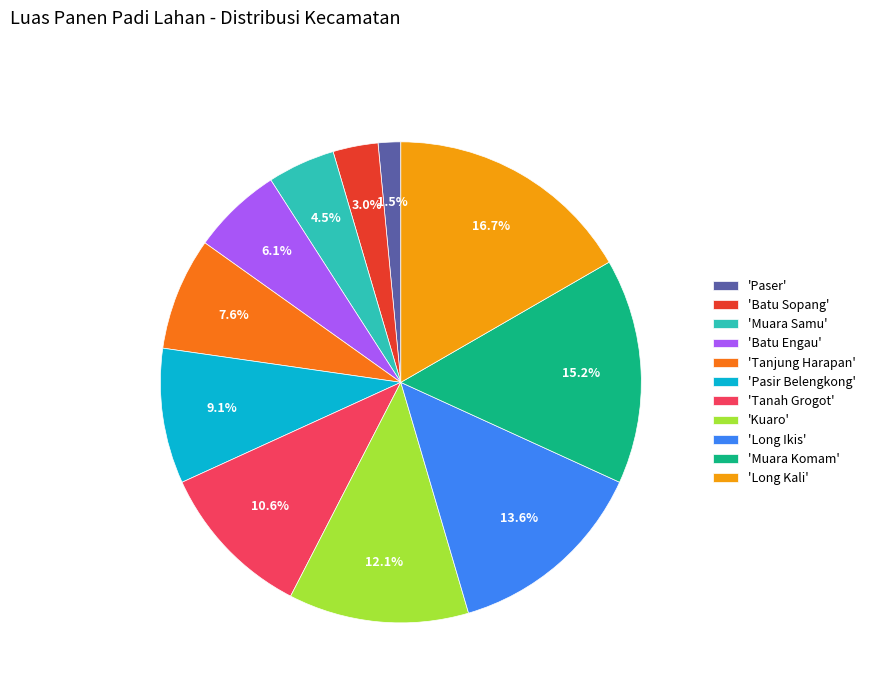

What is the ratio of the value at 'Kuaro' to the value at 'Long Kali'?

0.7